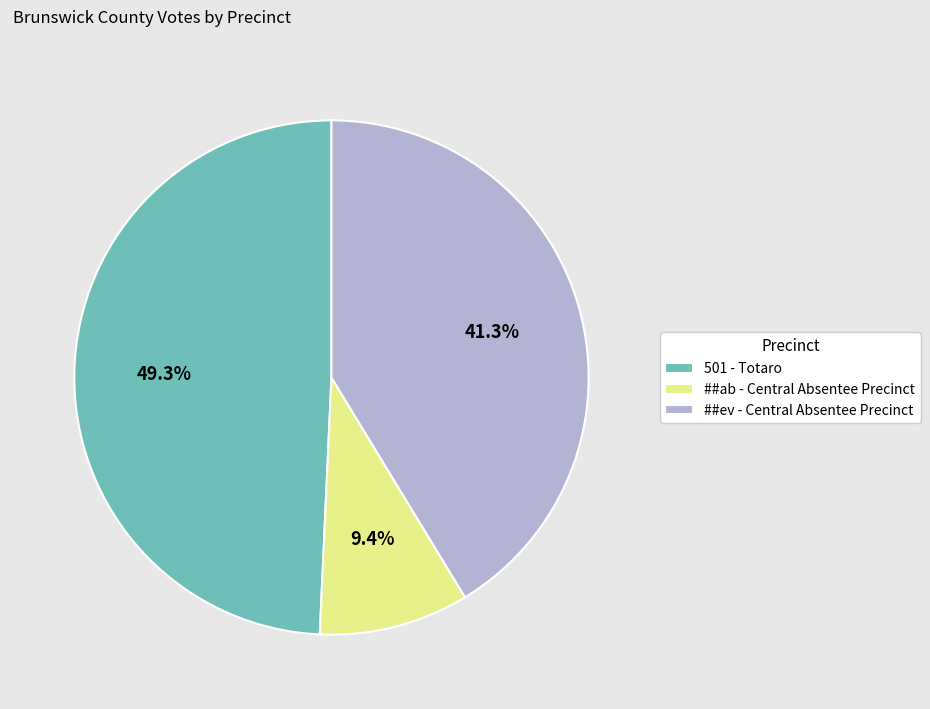

To the nearest percent, what percentage of the pie is 501 - Totaro?

49%